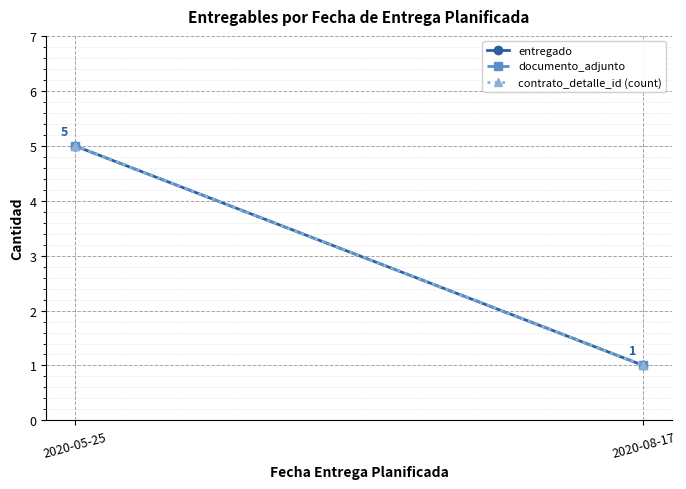

What is the greatest value displayed?

5